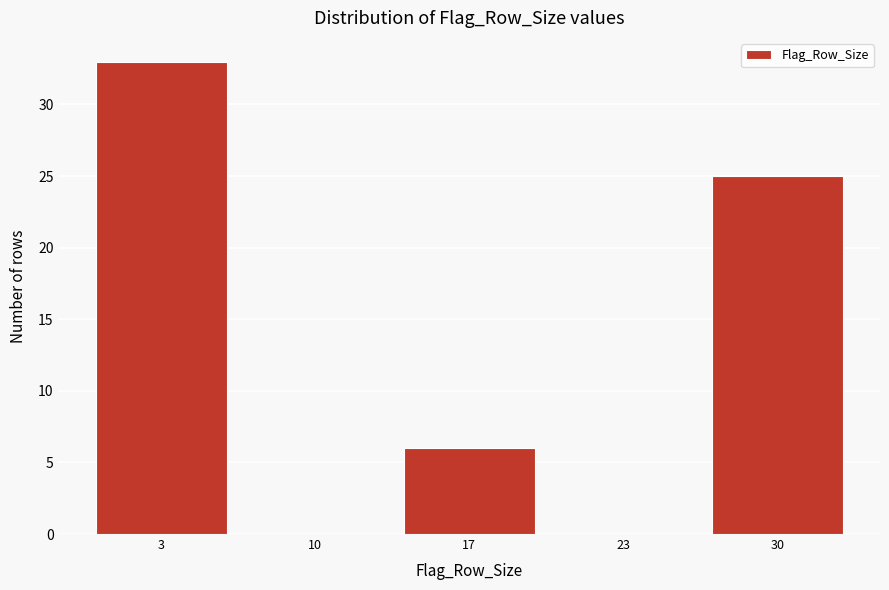

Reading right to left, what are all the values shown in this chart?

30=25	23=0	17=6	10=0	3=33